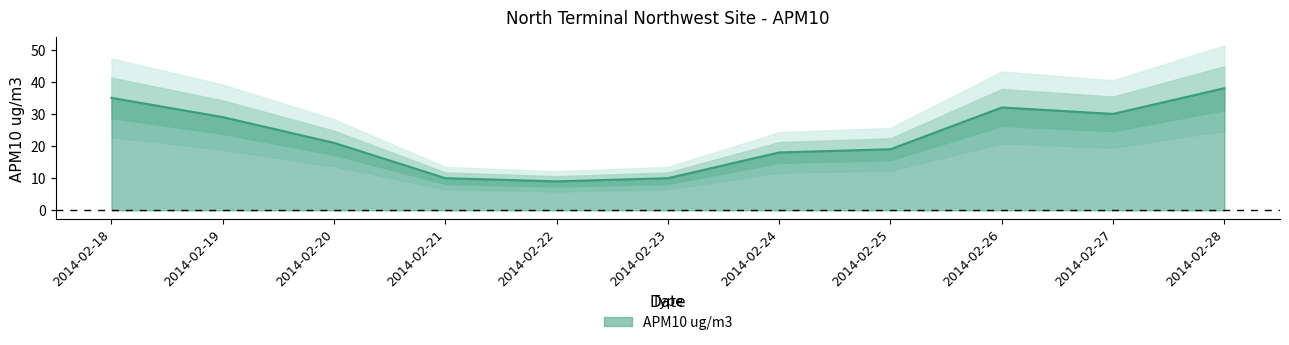

How many interior local valleys (lower than both neighbors) does the data have?

2